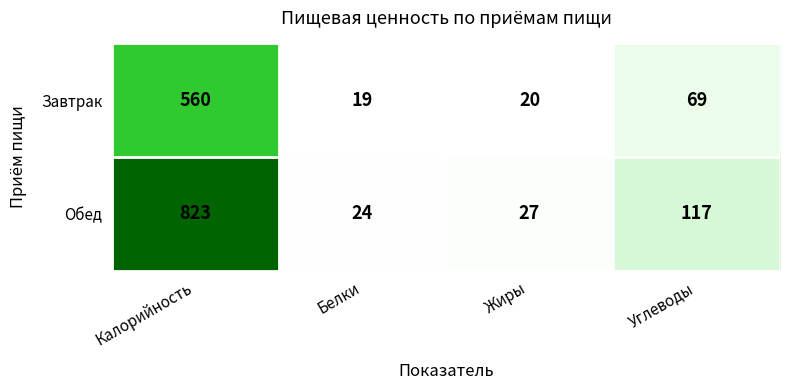

How many distinct data groups are displayed?

2